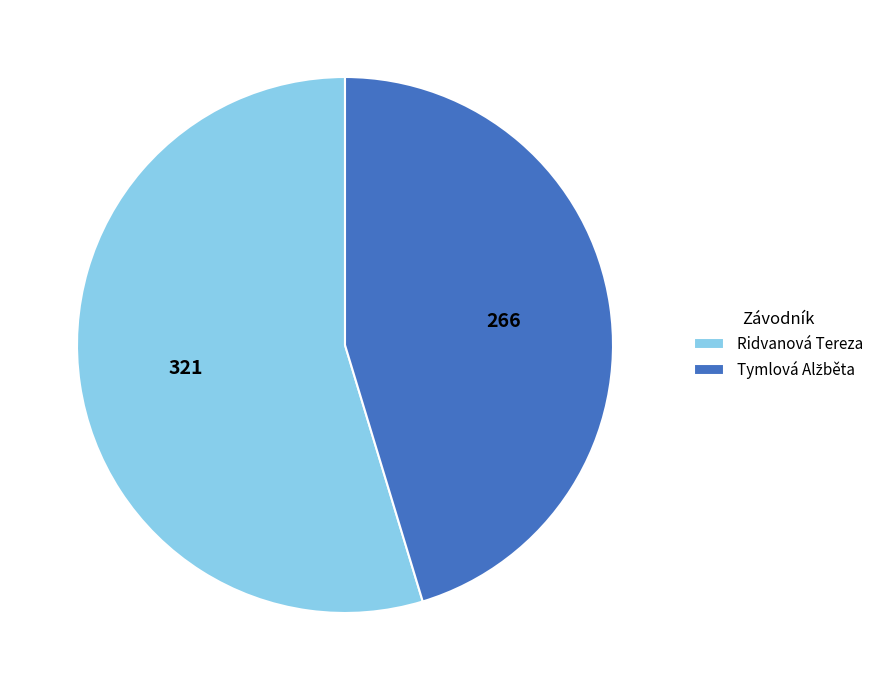

The Ridvanová Tereza slice represents 68% of the pie. True or false?

False